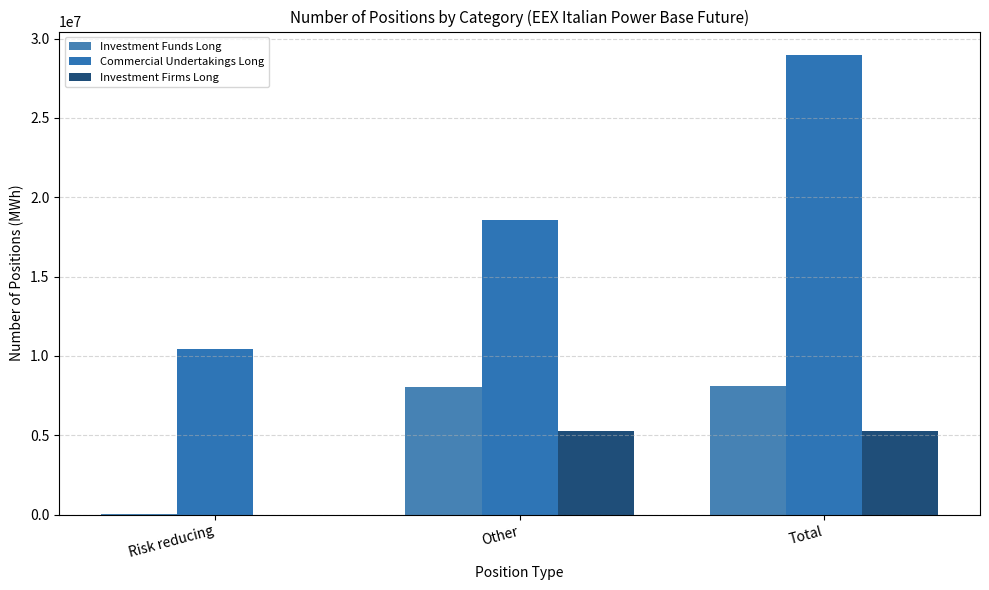

What are all the series names shown in the legend?

Investment Funds Long, Commercial Undertakings Long, Investment Firms Long